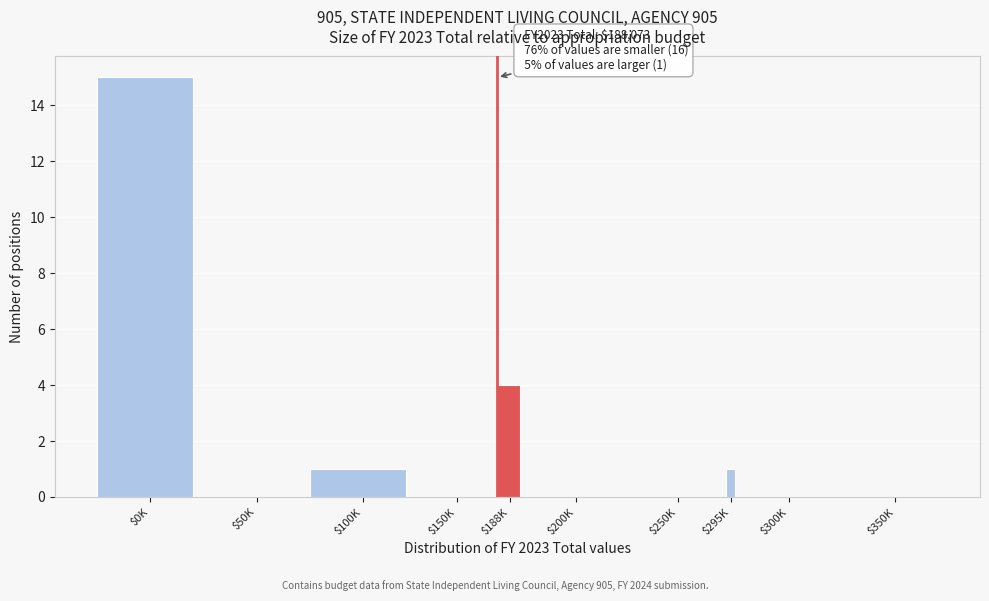

True or false: the data shows -9 at $250K.

False